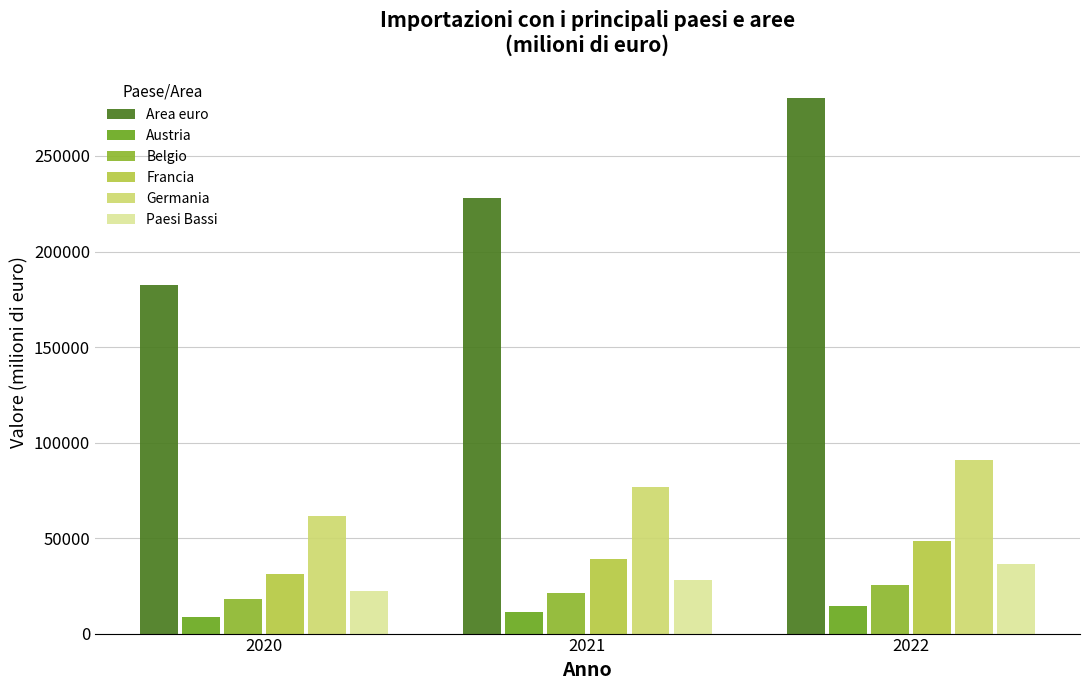

Read the Francia value at 2022.

48562.3